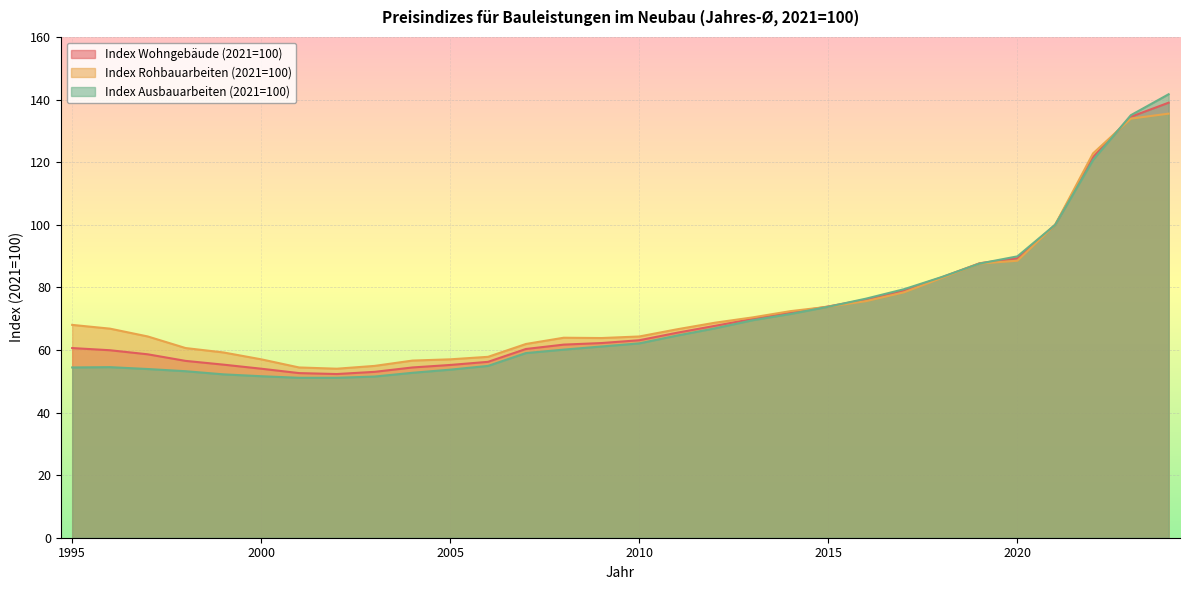

List the series in order of their peak value, highest first.

Index Ausbauarbeiten (2021=100), Index Wohngebäude (2021=100), Index Rohbauarbeiten (2021=100)